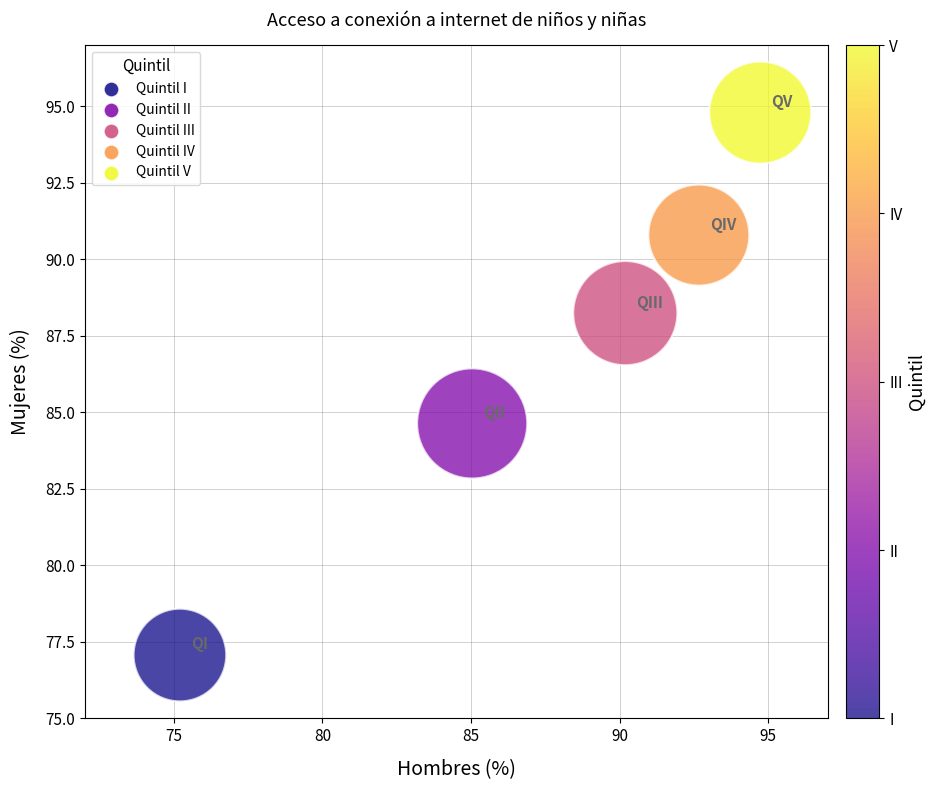

What is the range of X values (max minus min)?

19.5